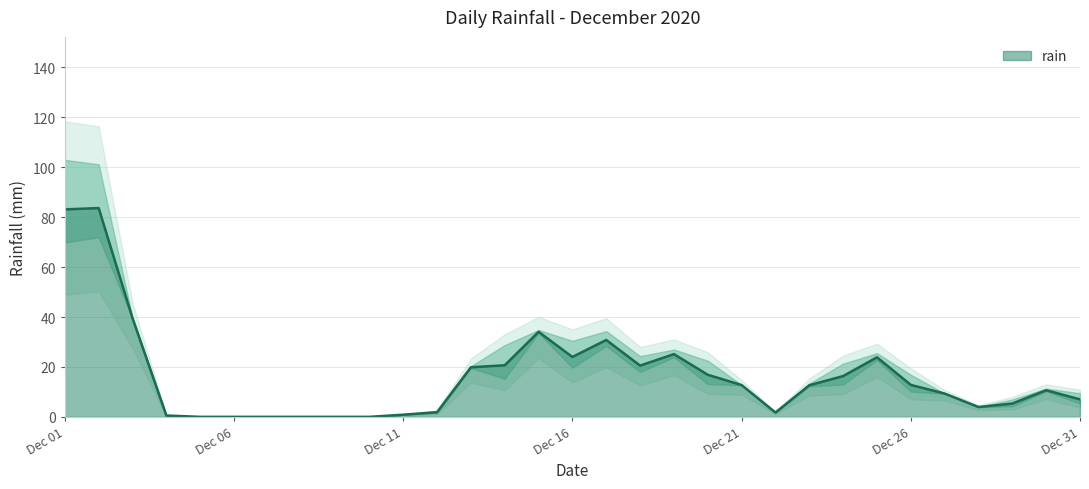

Is it true that the value at 2020-12-22 is 44.6?

False